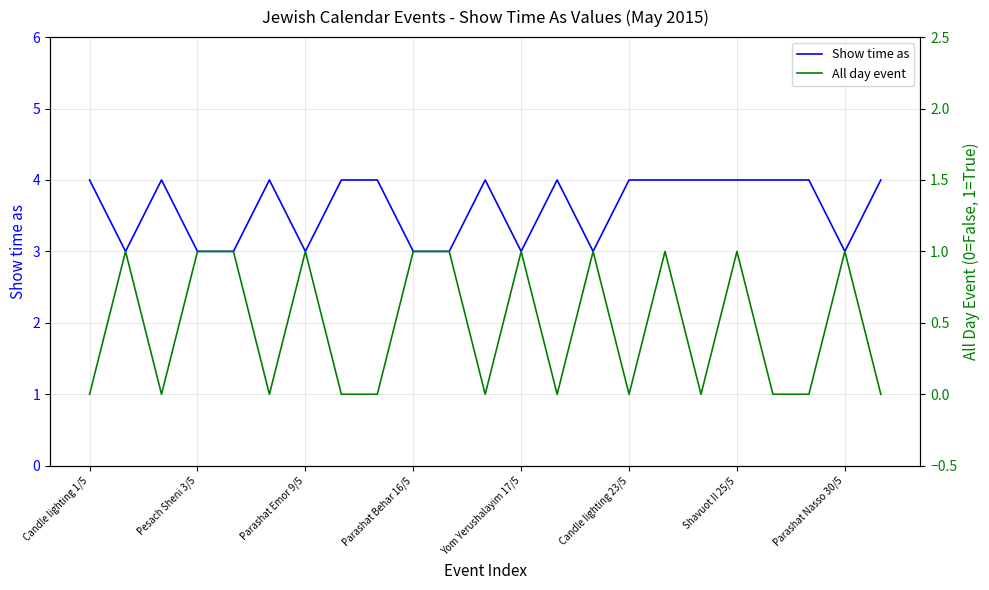

List the series in order of their peak value, highest first.

Show time as, All day event